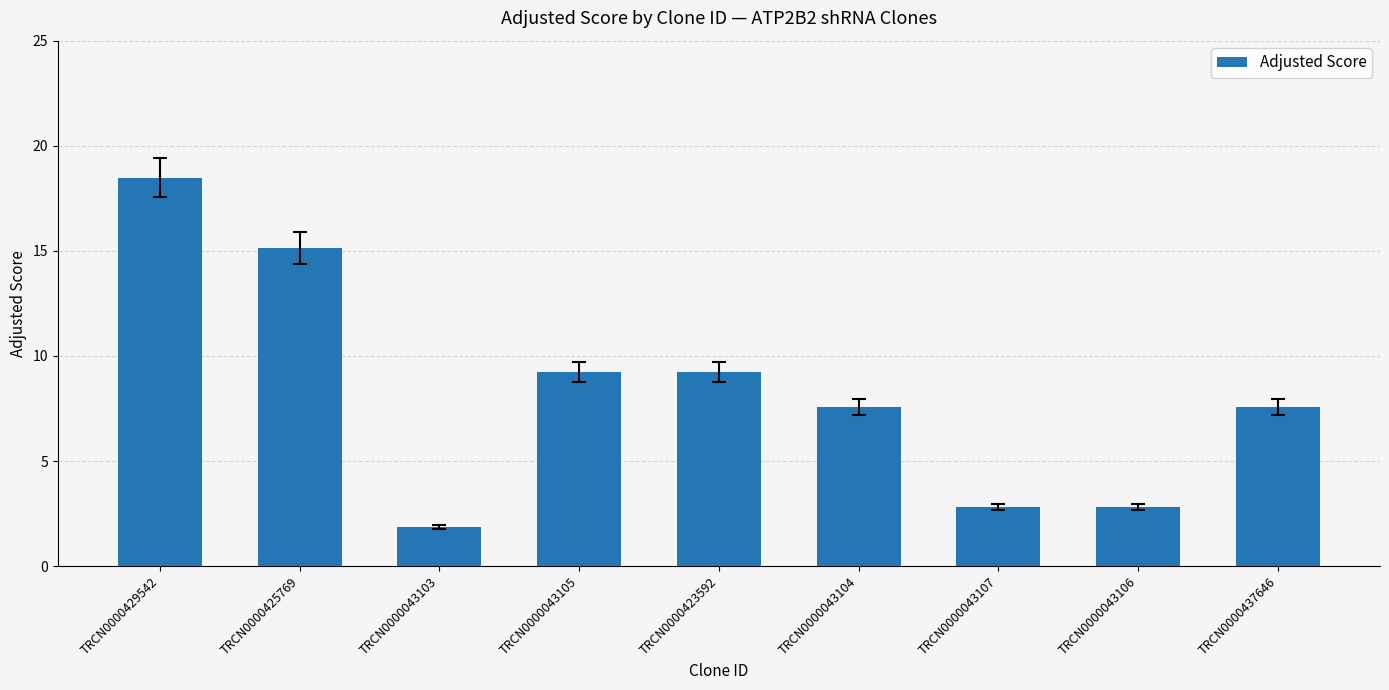

What is the label of the 5th bar from the right?

TRCN0000423592